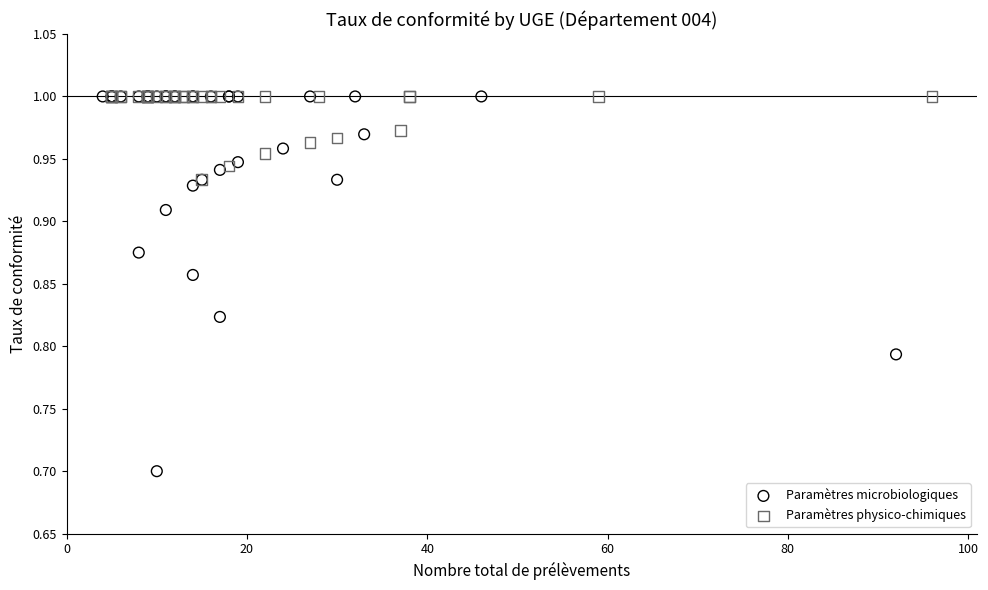

Which series has the largest Y range (max minus min)?

Paramètres microbiologiques